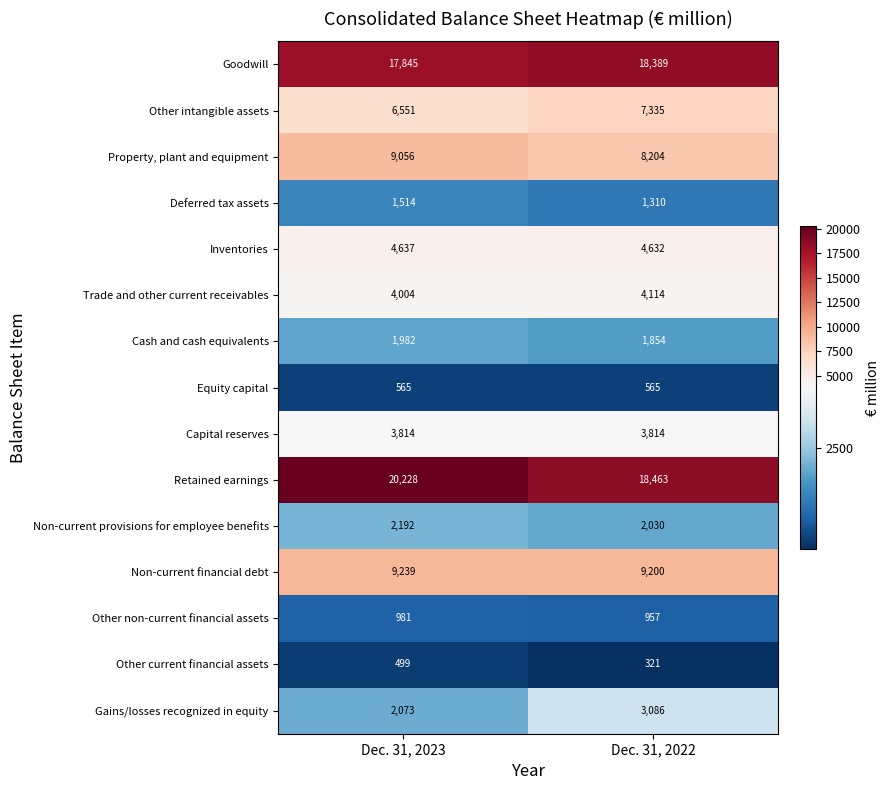

What is the approximate value of Other current financial assets at Dec. 31, 2023?

499